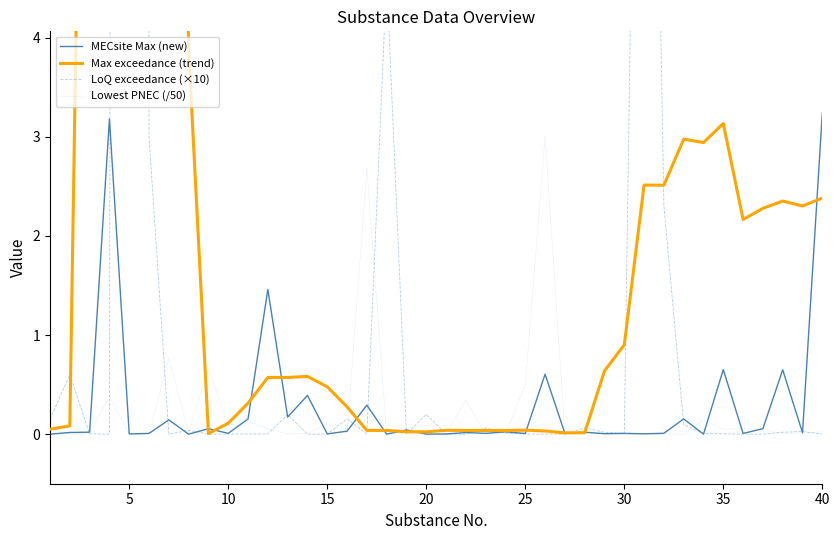

What is the spread (max minus min) of values at 30?

16.5